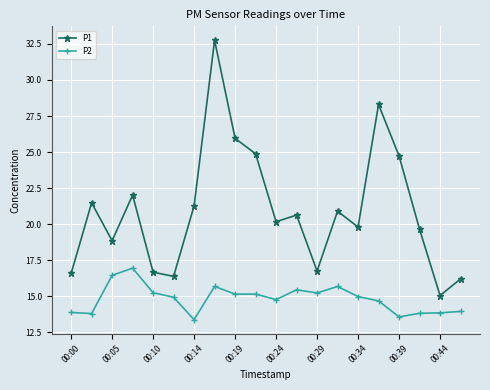

What is the value of the P1 point at the 15th from the left?

19.8